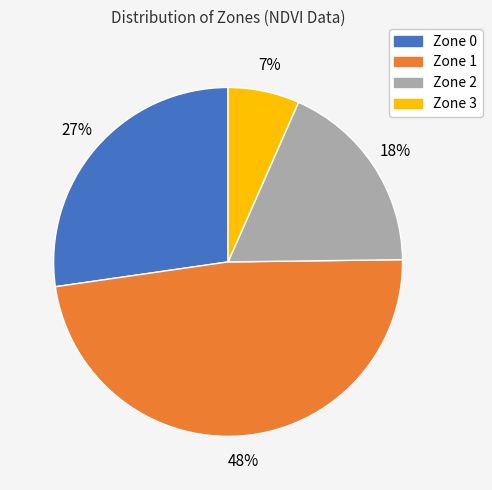

Rank the categories by value from highest to lowest.

Zone 1, Zone 0, Zone 2, Zone 3